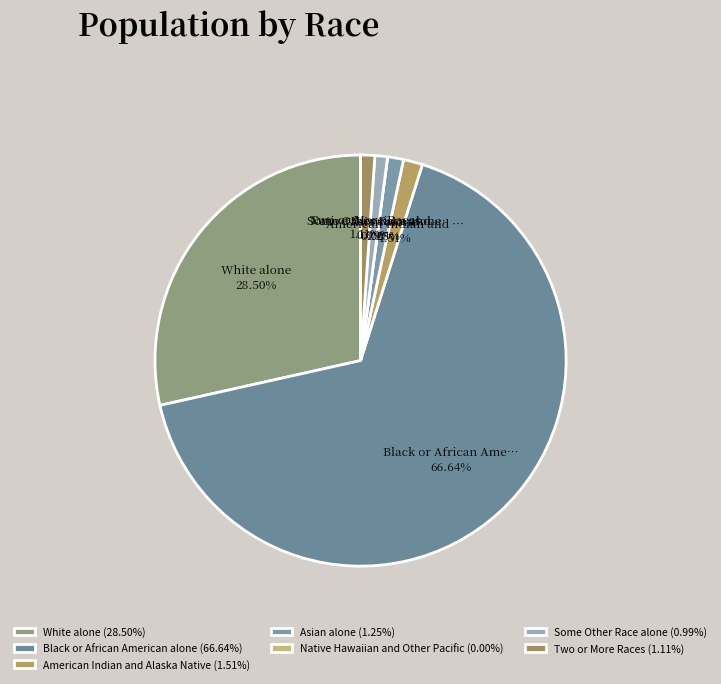

Is there any slice that represents more than half of the pie?

Yes